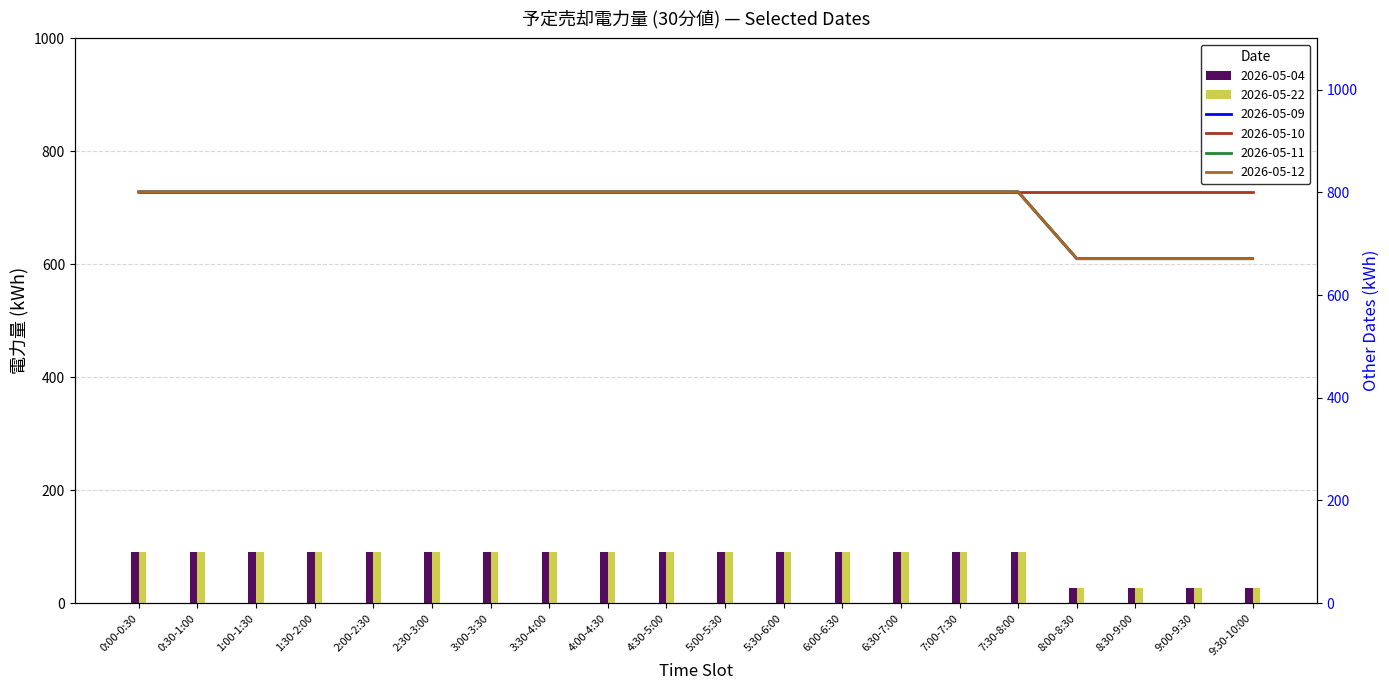

Rank the series at 8:00-8:30 from lowest to highest value.

2026-05-04, 2026-05-22, 2026-05-09, 2026-05-11, 2026-05-12